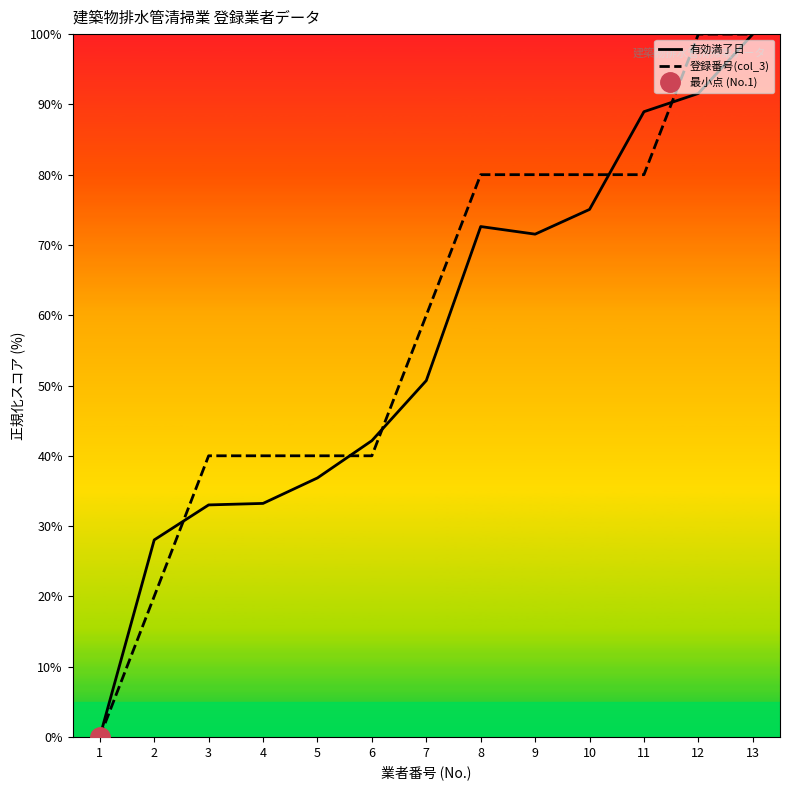

What is the value of the 登録番号(col_3) point at the 2nd from the left?

20.0